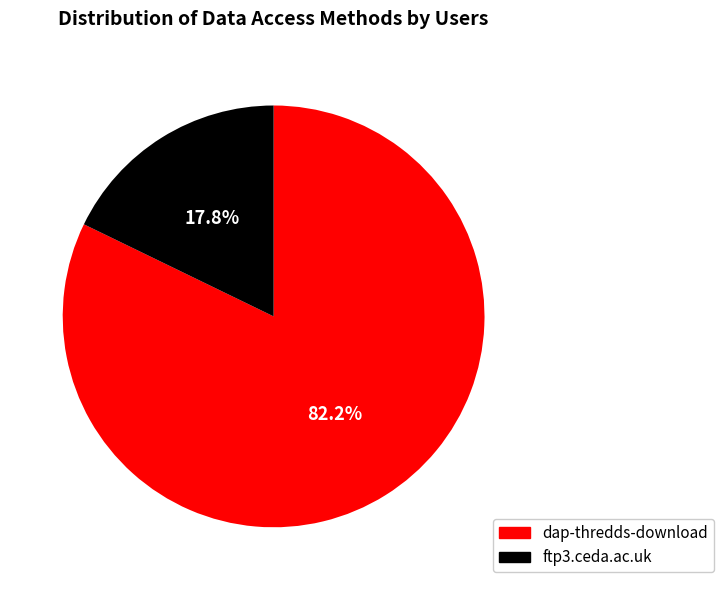

To the nearest percent, what is the average slice percentage?

50%